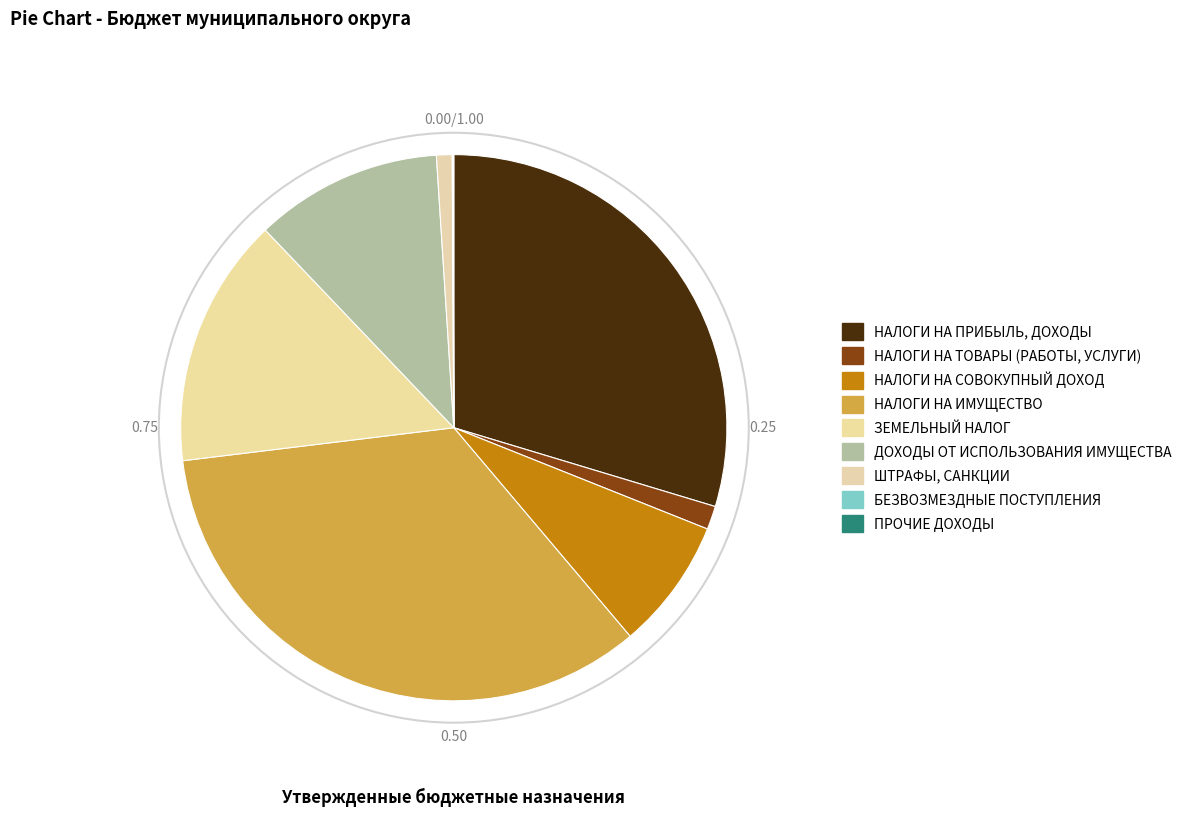

What portion of the pie excludes ШТРАФЫ, САНКЦИИ?

99.1%